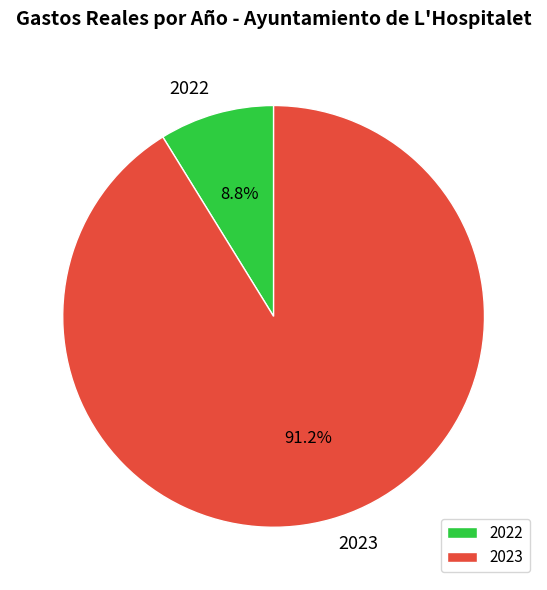

What is the ratio of the value at 2023 to the value at 2022?

10.4